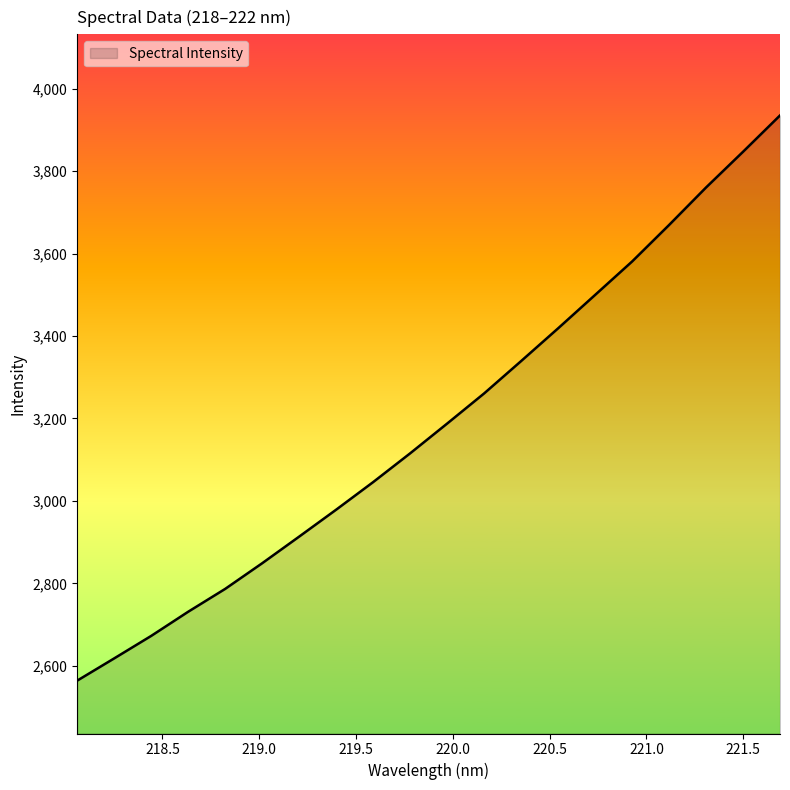

What is the greatest value displayed?

3934.9